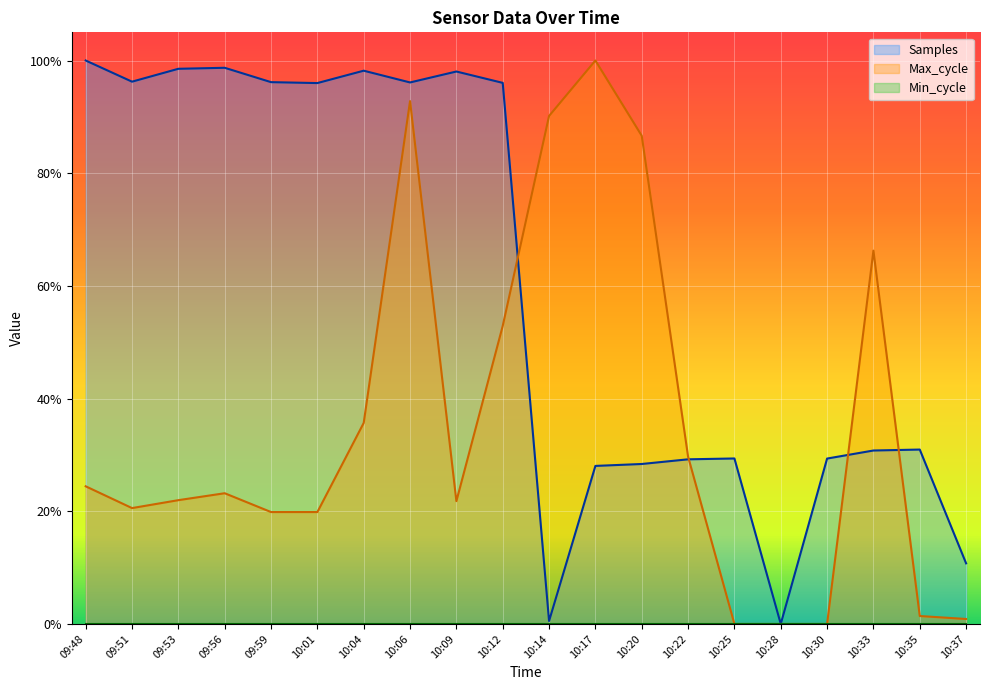

In Max_cycle, how many points are lower than both neighbors (excluding endpoints)?

2